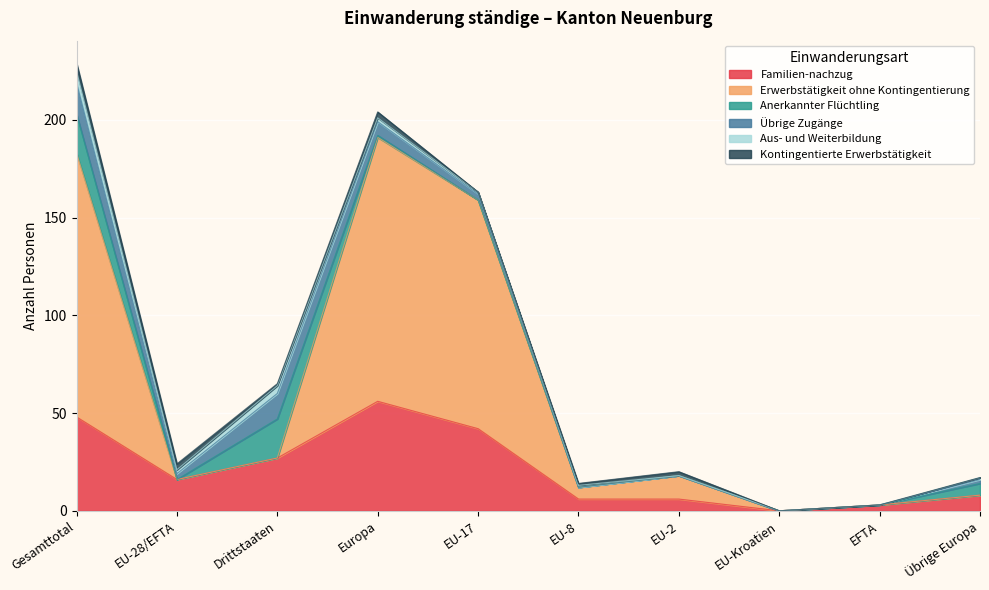

The value of Anerkannter Flüchtling at EU-8 is 8. True or false?

False